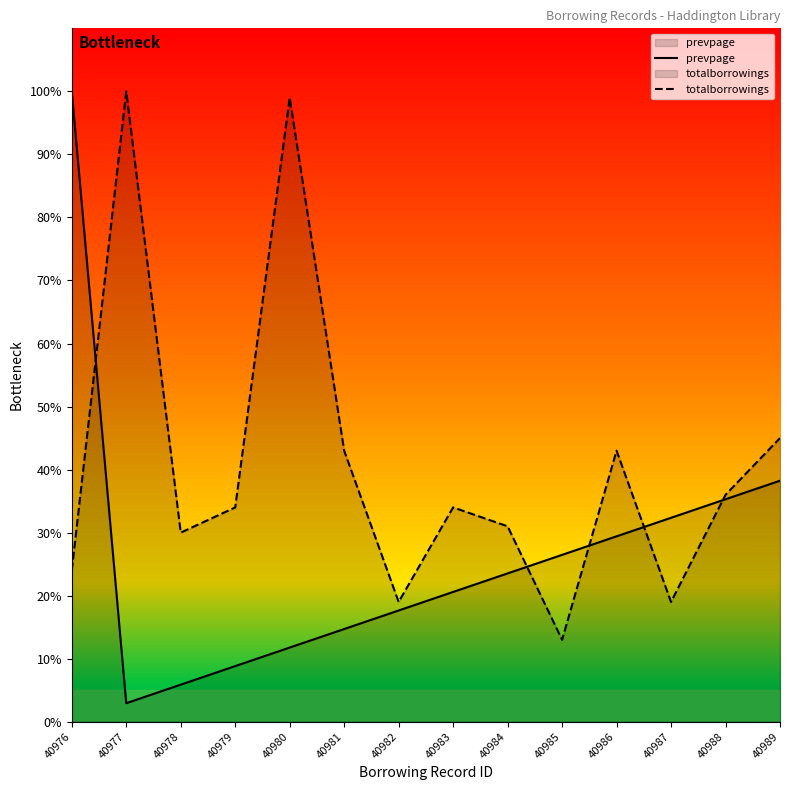

What is the value of the prevpage point at the 2nd from the left?

2.9